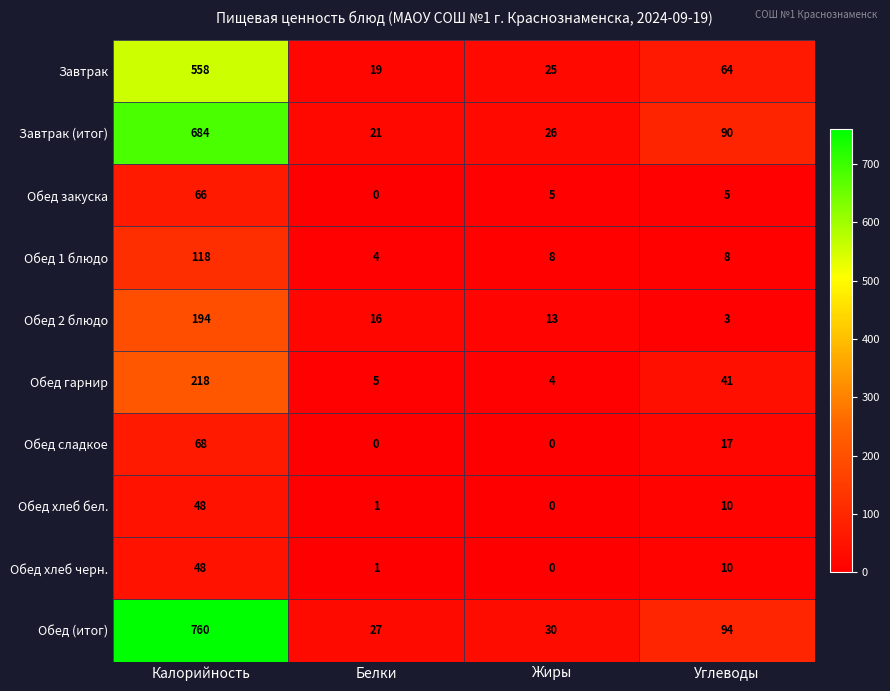

The Завтрак series shows 27 at Белки. True or false?

False